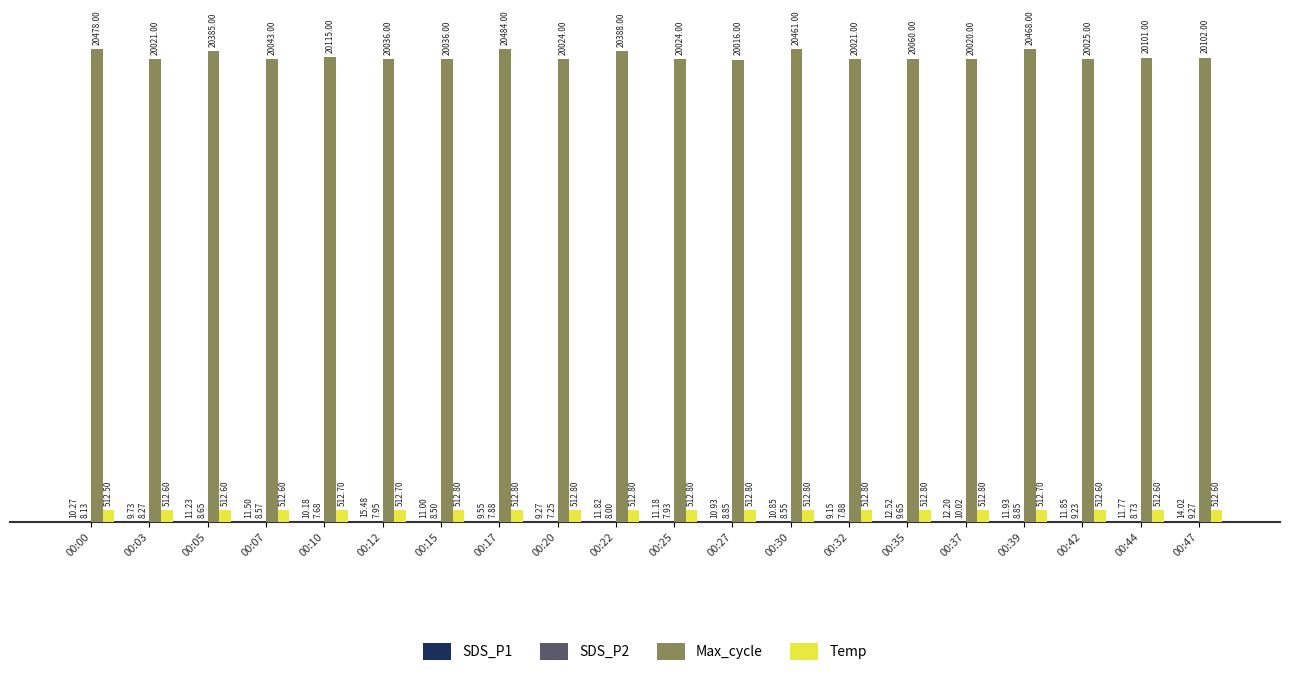

What is the total value across all series at 00:44?

20634.1